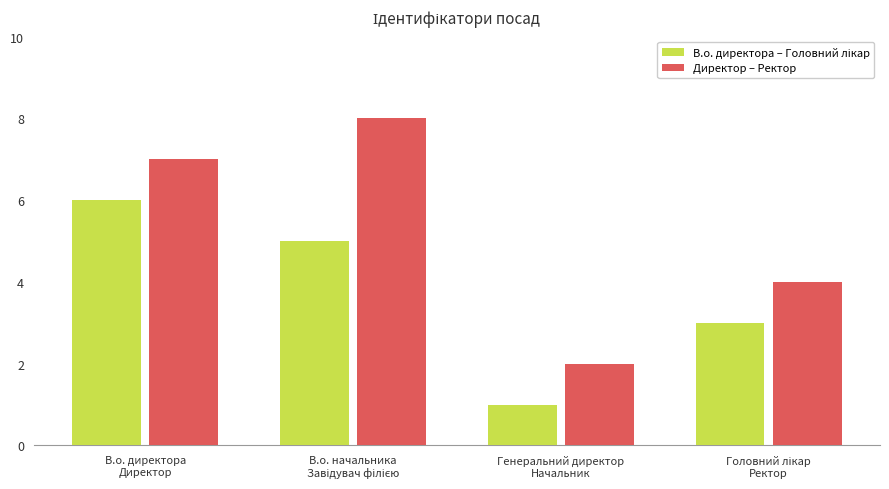

Which series has the largest total across all categories?

Директор – Ректор